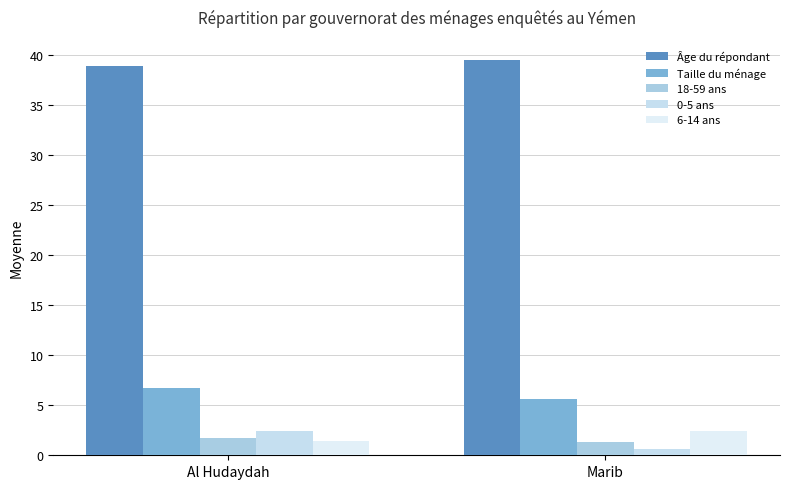

What is the difference between the 6-14 ans values at Marib and Al Hudaydah?

1.0